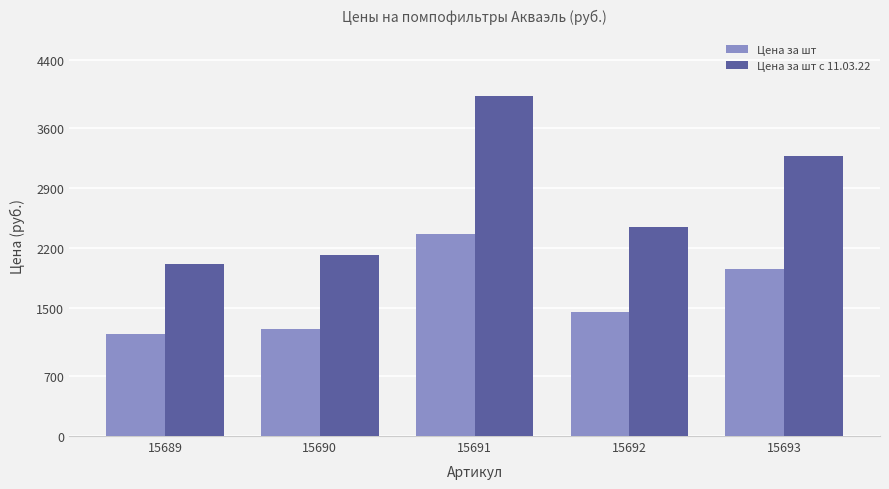

At which label is Цена за шт с 11.03.22 closest to 2997?

15693